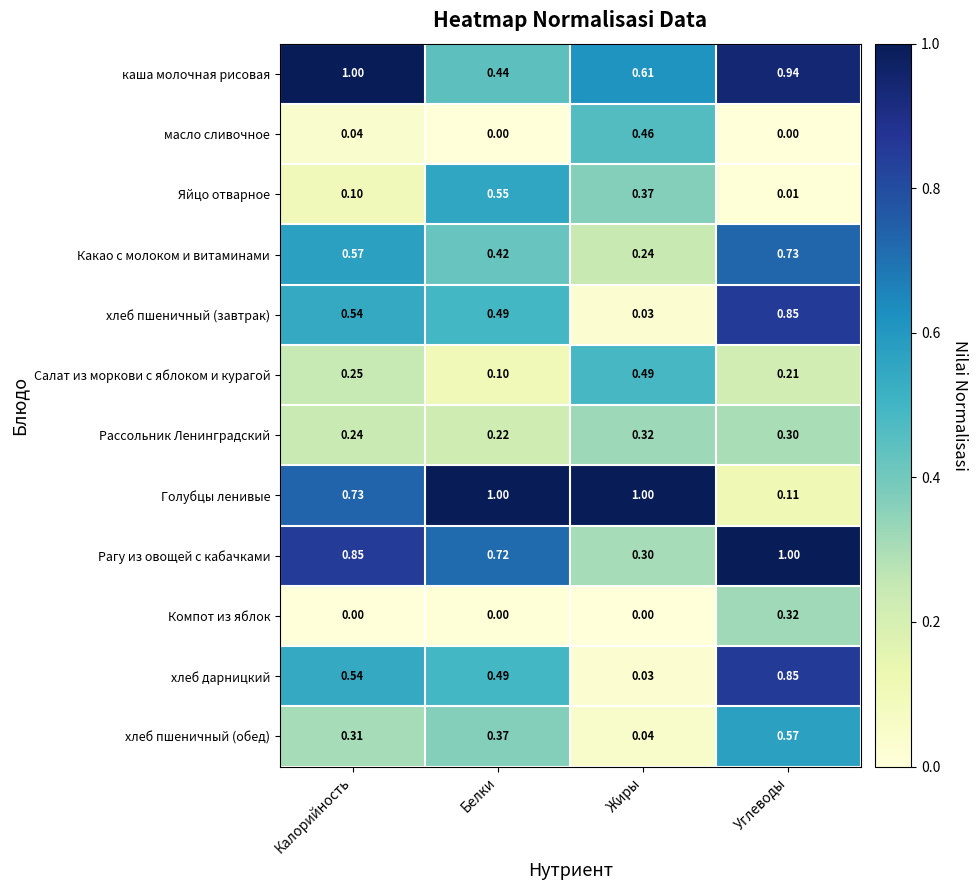

How many categories are shown in the chart?

4